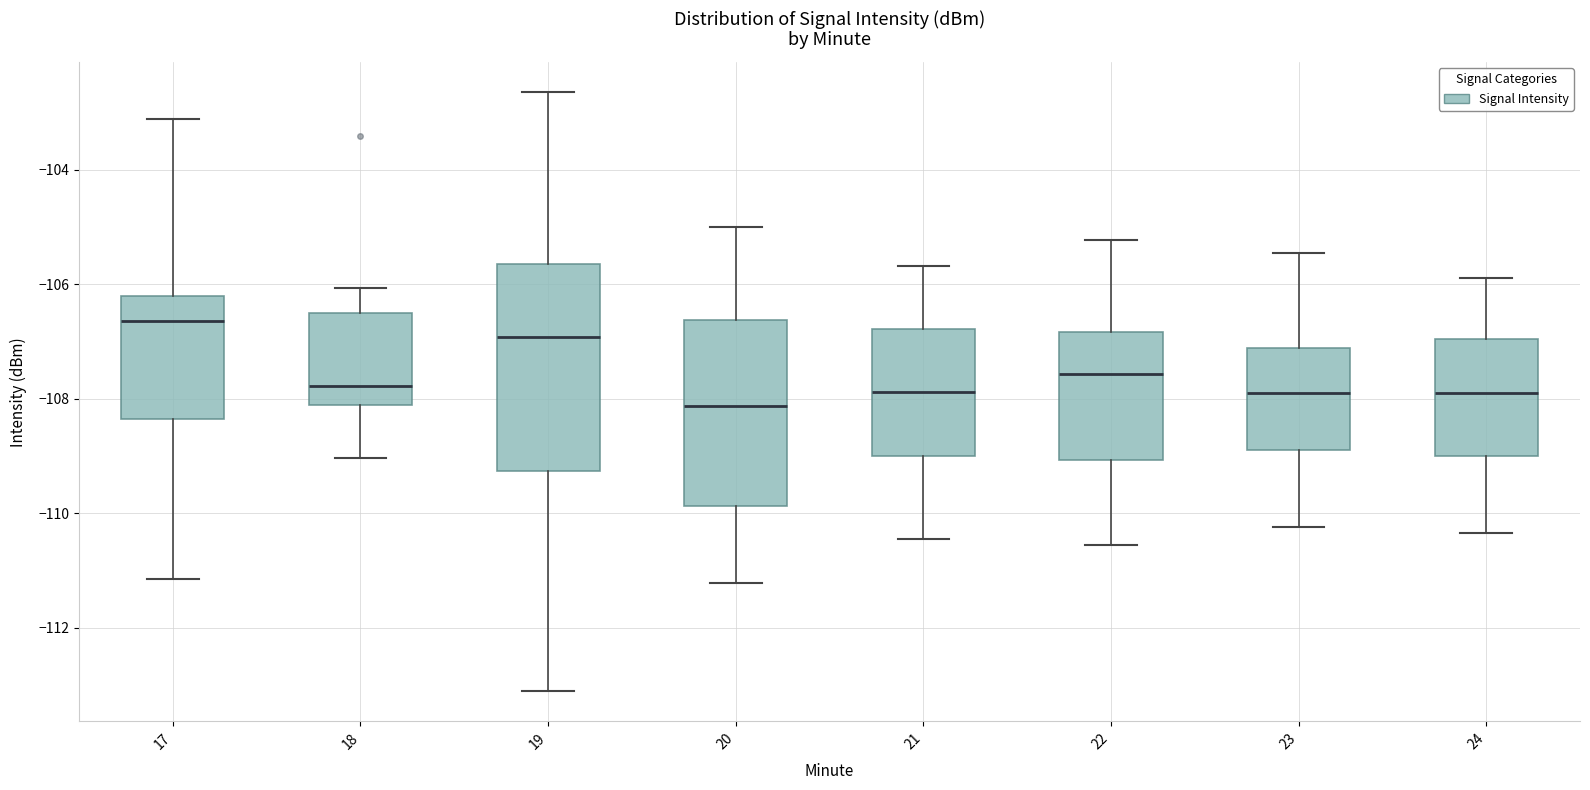

Comparing the boxes themselves (not the whiskers), which one is the tallest?

19